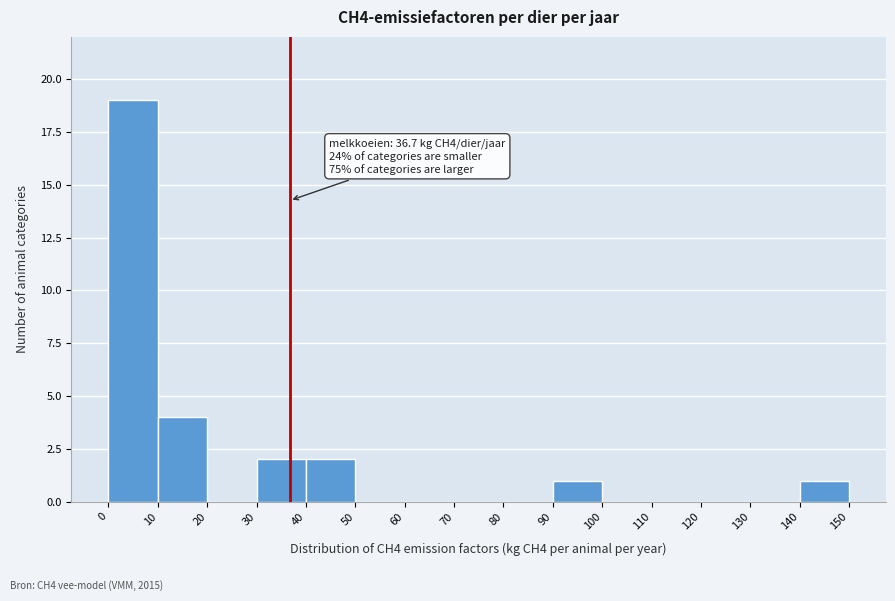

Which range on the x-axis has the tallest bar?

0 to 10